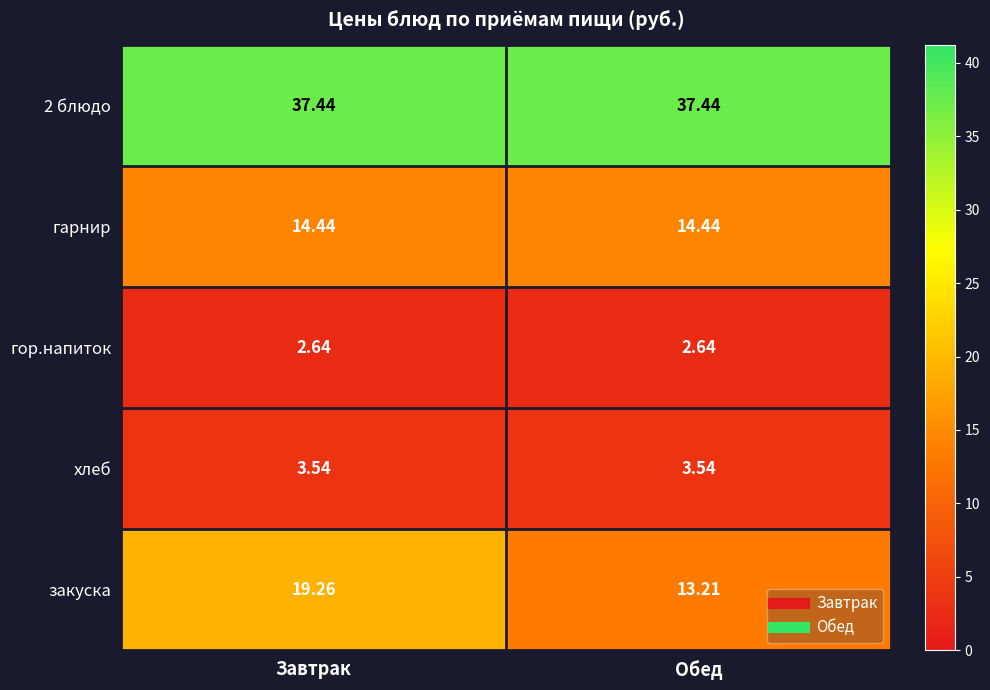

What is the difference between the highest and lowest values at Обед?

34.8